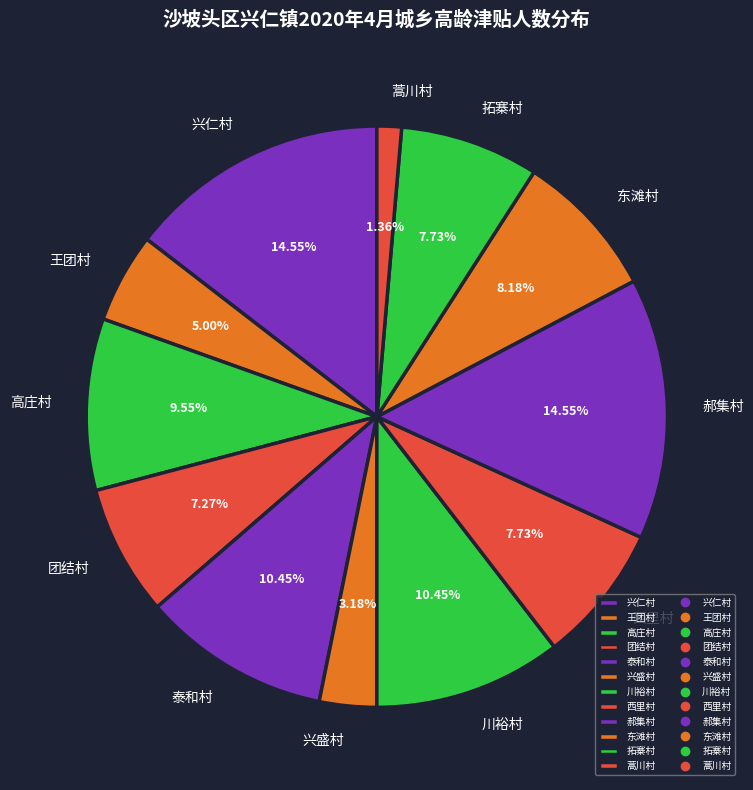

Do 团结村 and 王团村 together represent more than half of the pie?

No